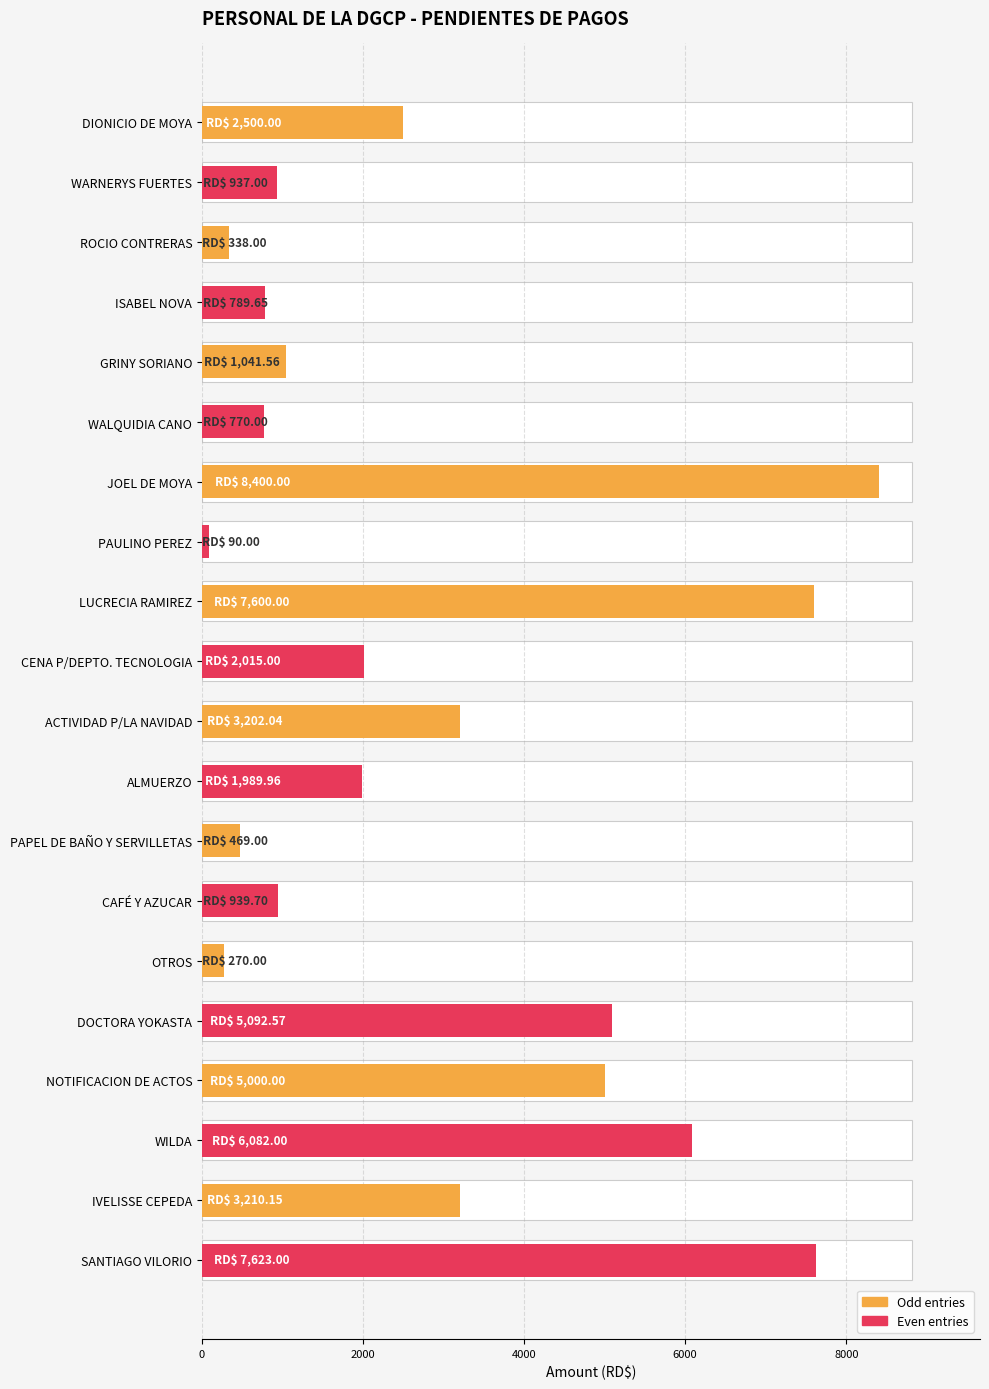

What is the difference between the maximum and minimum values?

8310.0